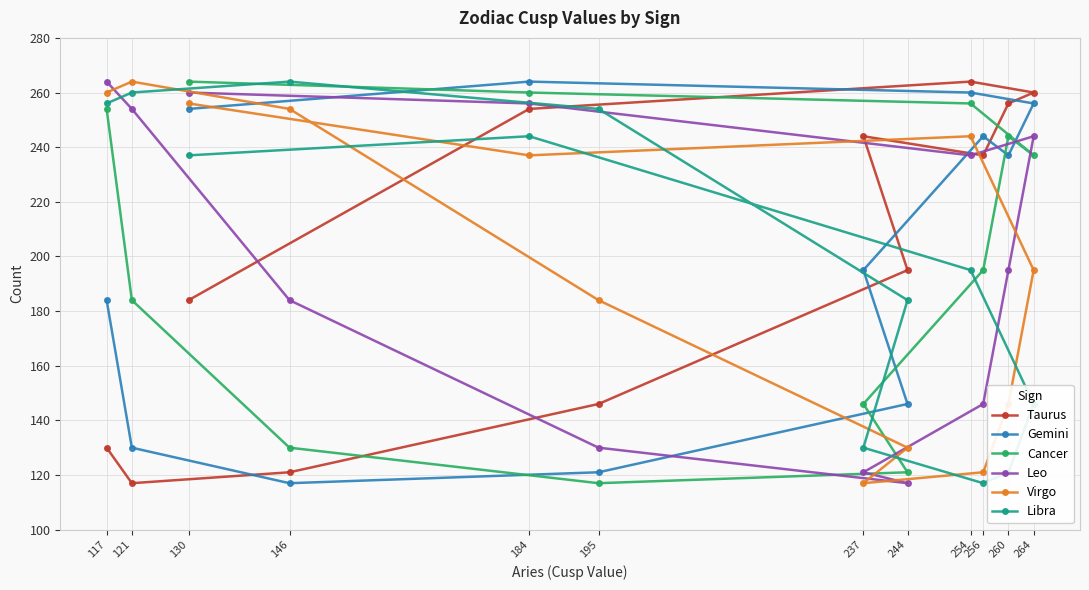

Is it true that Cancer equals 195 at 256?

True